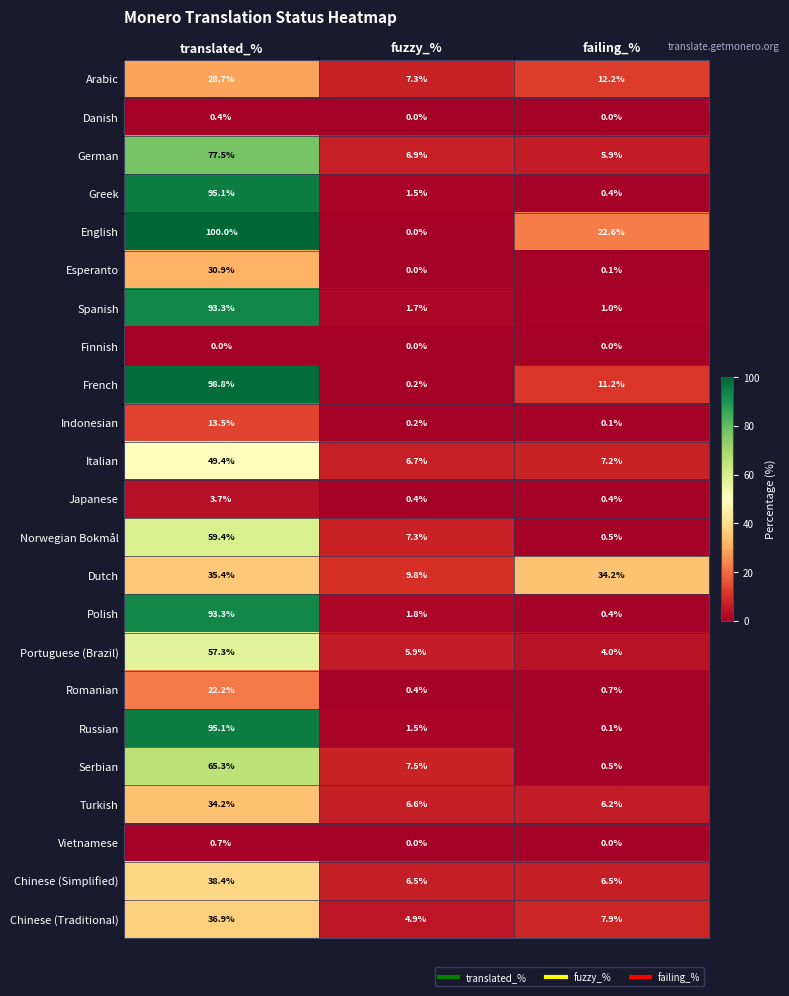

Which series has the largest total across all categories?

English